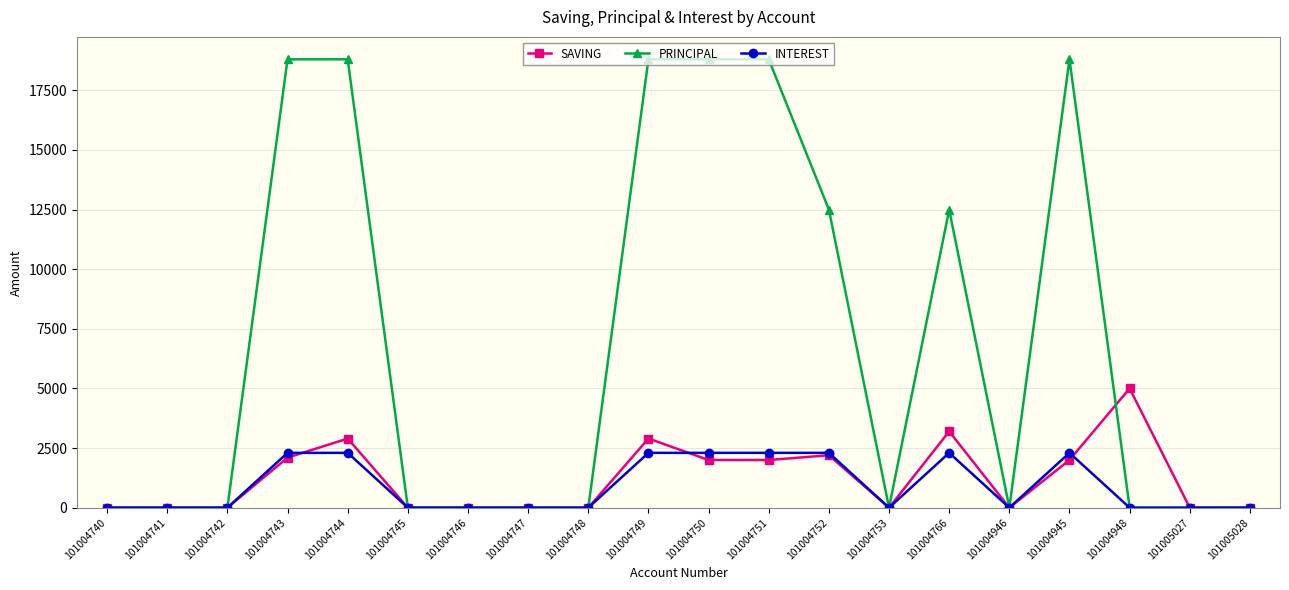

What is the maximum value shown in the chart?

18800